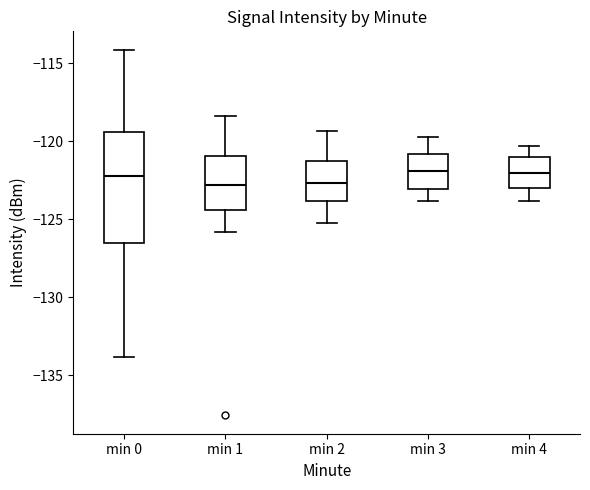

Reading left to right, transcribe this box plot: for each box, give where its median line is, the range the box spans, and where its two whiskers end, as read against the y-axis. The values are not printed on the chart, so give them approximately, as read against the axis.

min 0: median -122.0, box -126.5 to -119.5, whiskers -134.0 to -114.0
min 1: median -123.0, box -124.5 to -121.0, whiskers -126.0 to -118.5
min 2: median -122.5, box -124.0 to -121.0, whiskers -125.0 to -119.5
min 3: median -122.0, box -123.0 to -121.0, whiskers -124.0 to -119.5
min 4: median -122.0, box -123.0 to -121.0, whiskers -124.0 to -120.5